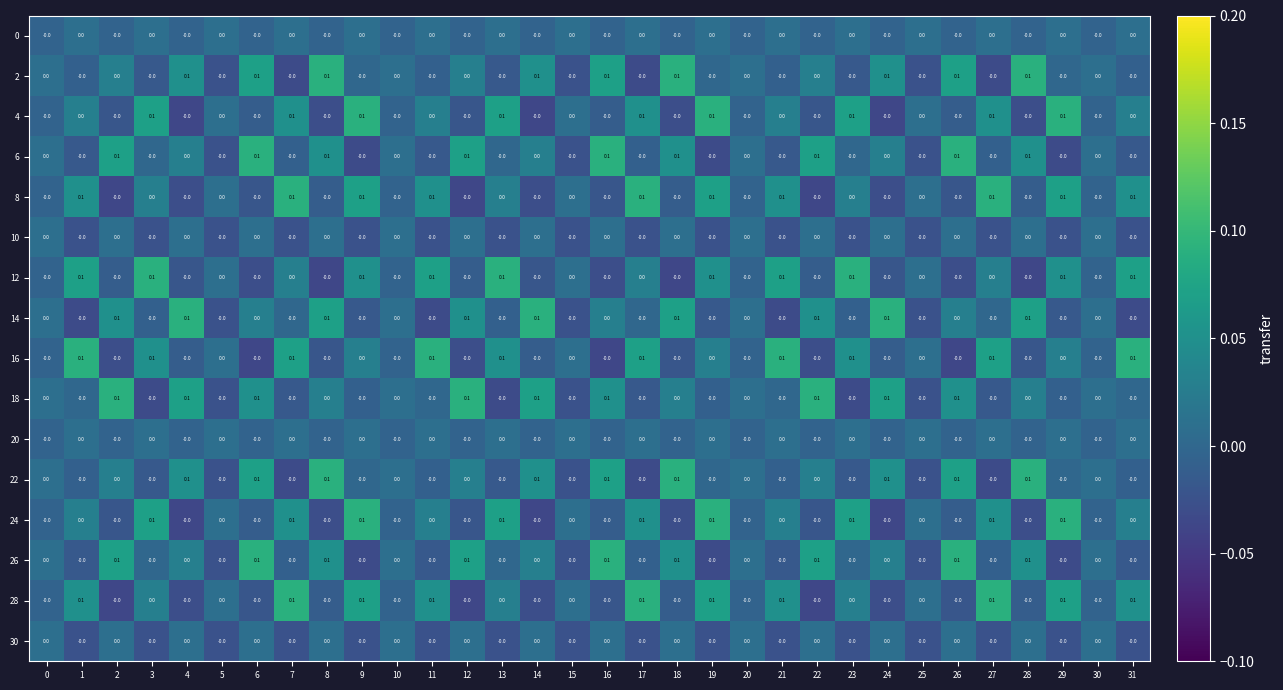

The value of 30 at 20 is 0.0. True or false?

True